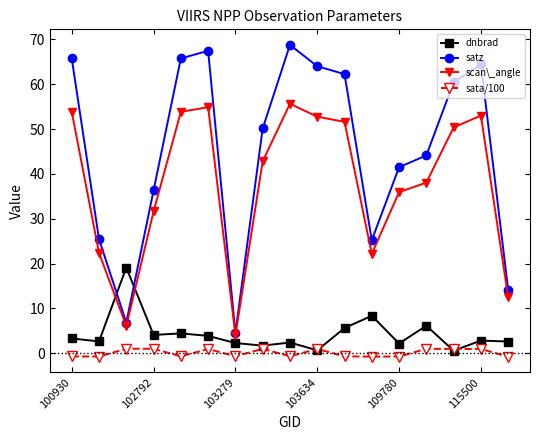

What is the value of the scan\_angle point at the 10th from the left?

52.8